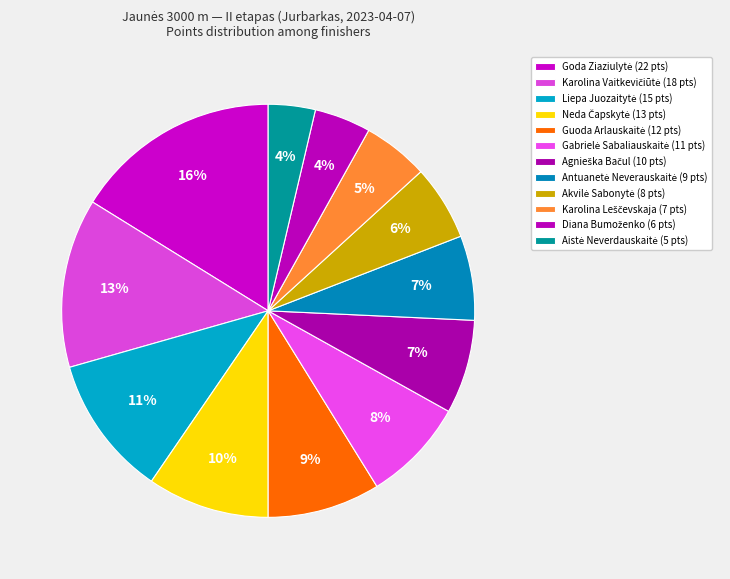

How many slices are in this pie chart?

12